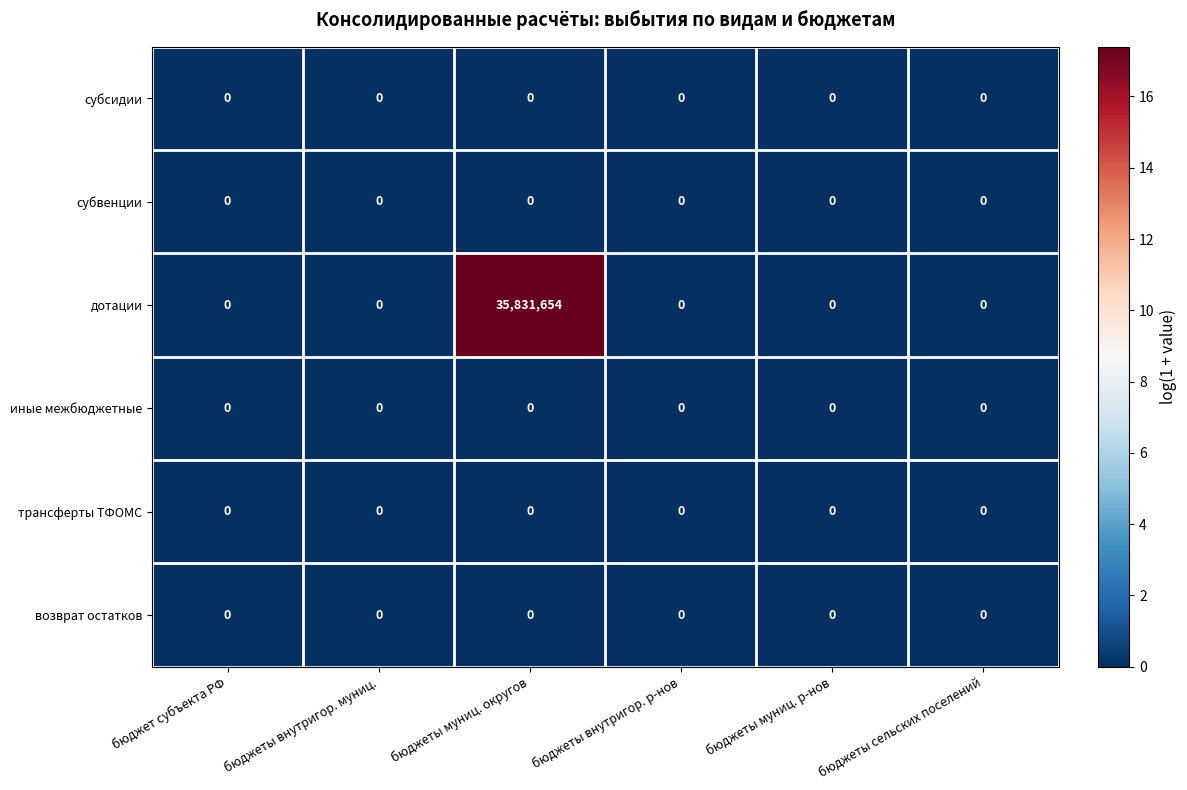

How many distinct data groups are displayed?

6